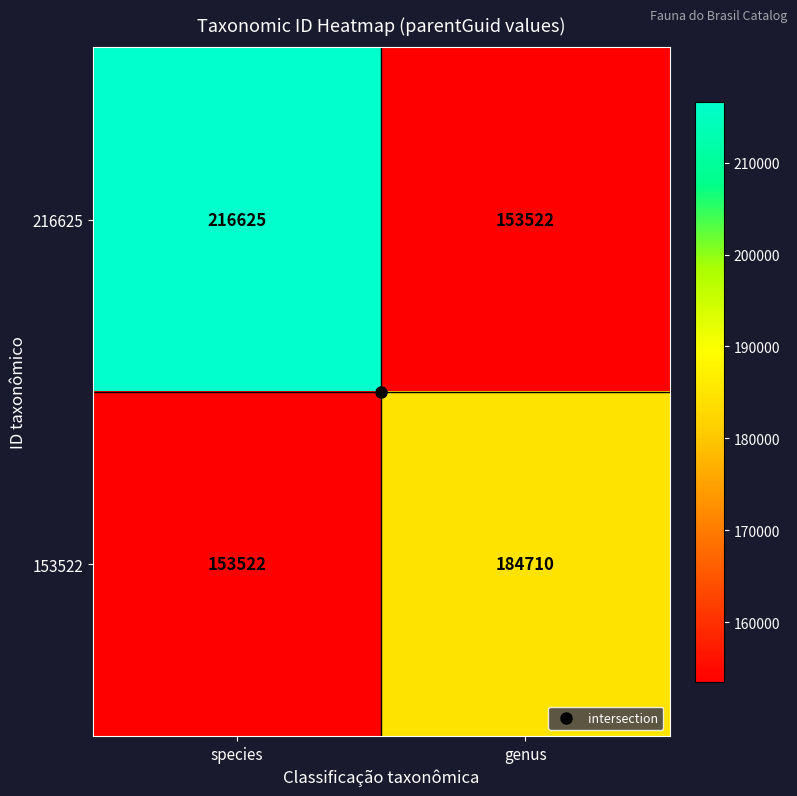

What is the difference between the maximum and minimum values in the 153522 series?

31188